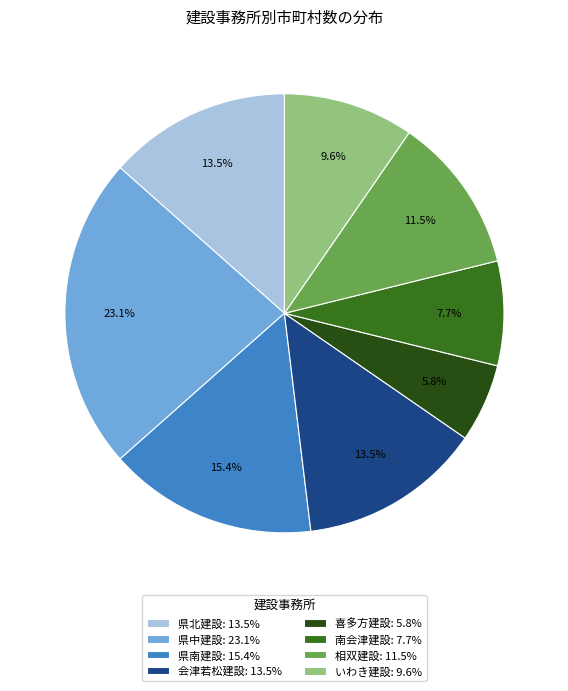

Approximately how many times larger is the value at 県北建設: 13.5% compared to 喜多方建設: 5.8%?

2.3